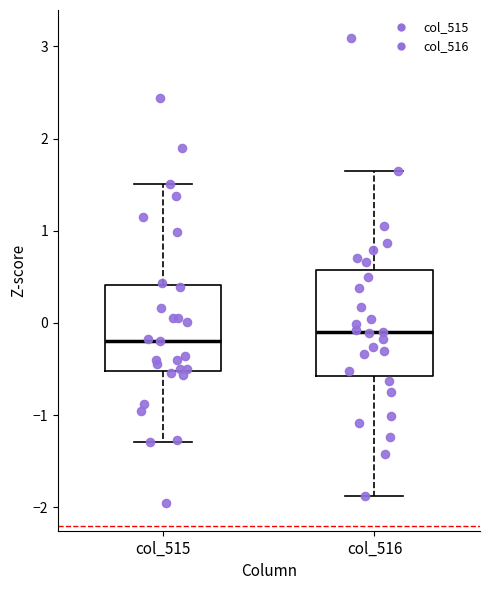

Reading left to right, read every box against the y-axis: the position of its median line, the range the box covers, and the ends of its whiskers. The values are not printed on the chart, so give them approximately, as read against the axis.

col_515: median -0.2, box -0.5 to 0.4, whiskers -1.3 to 1.5
col_516: median -0.1, box -0.6 to 0.6, whiskers -1.9 to 1.6